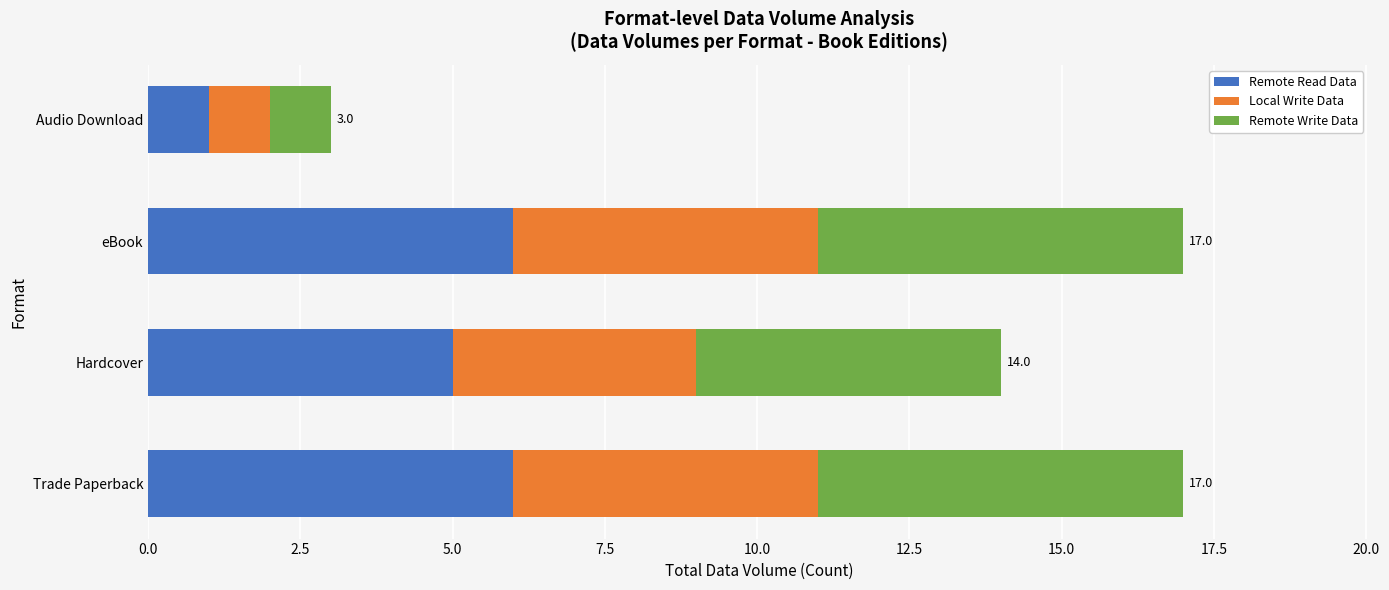

How many categories are shown in the chart?

4